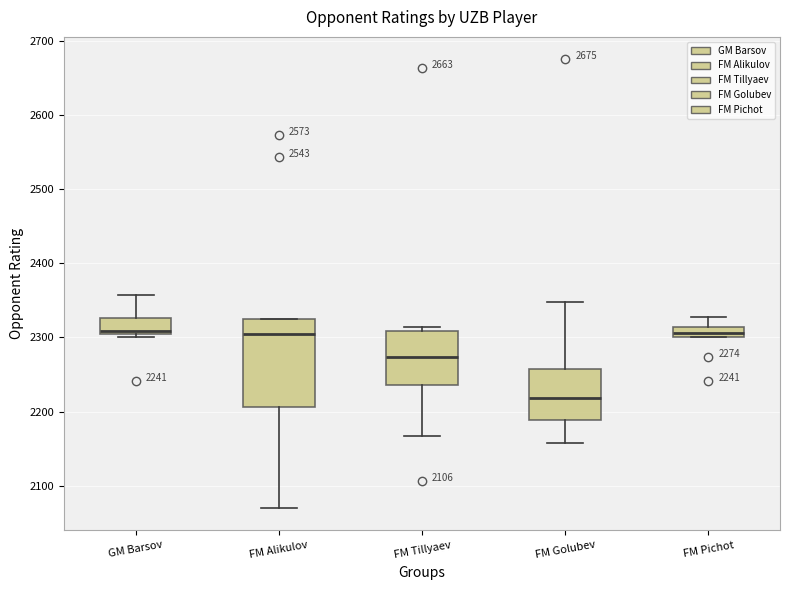

Comparing the boxes themselves (not the whiskers), which one is the tallest?

FM Alikulov